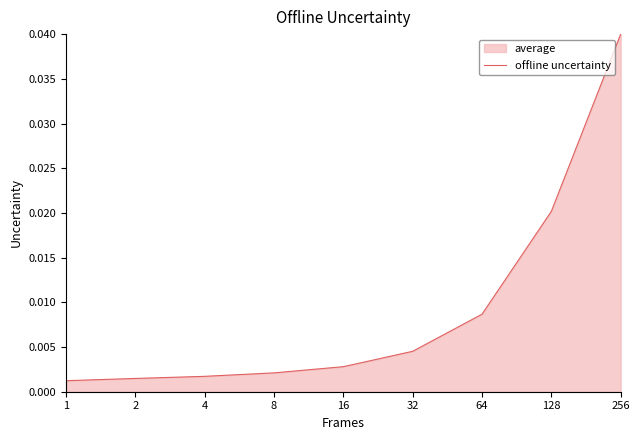

Reading right to left, extract all data points from this chart.

256=0.0	128=0.0	64=0.0	32=0.0	16=0.0	8=0.0	4=0.0	2=0.0	1=0.0